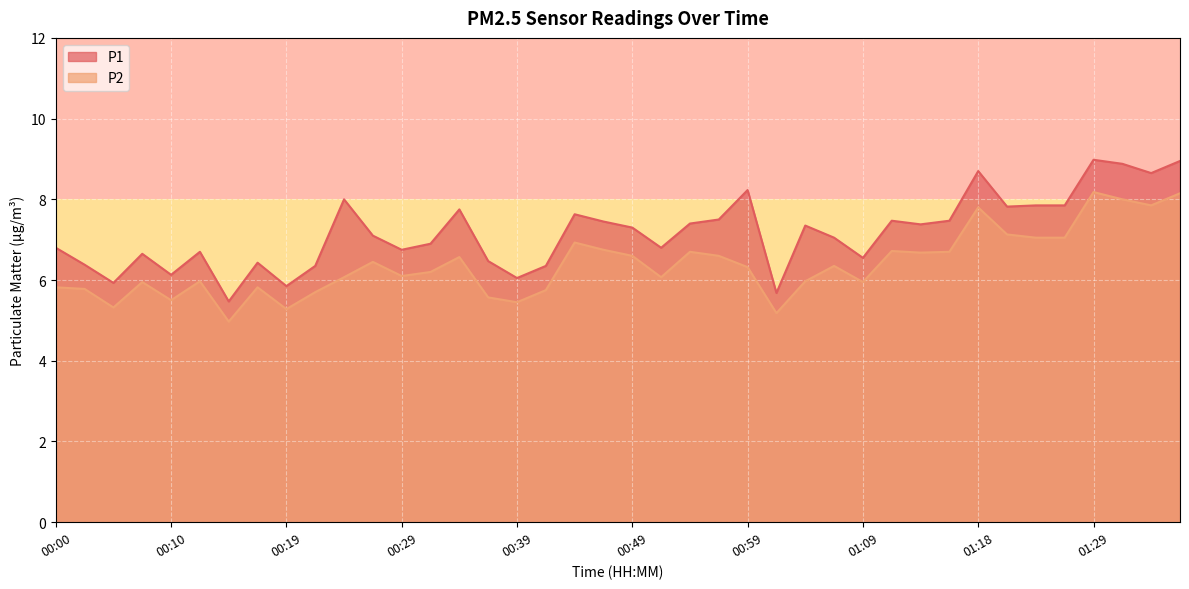

What is the label of the 12th point from the right?

01:09